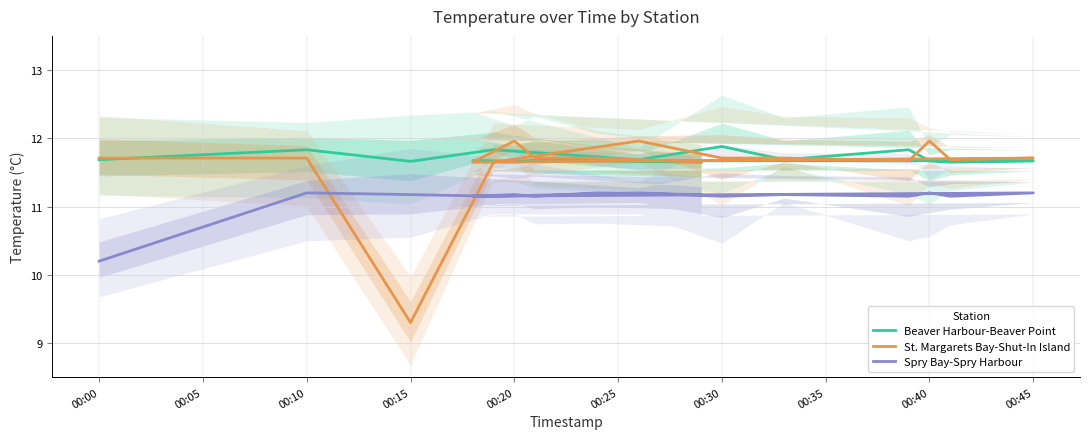

The value of Spry Bay-Spry Harbour at 00:20 is 7.7. True or false?

False